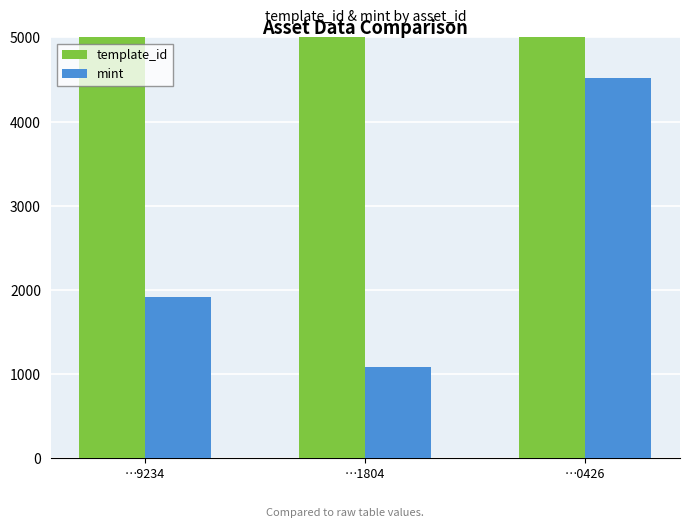

Count the number of categories in the chart.

3